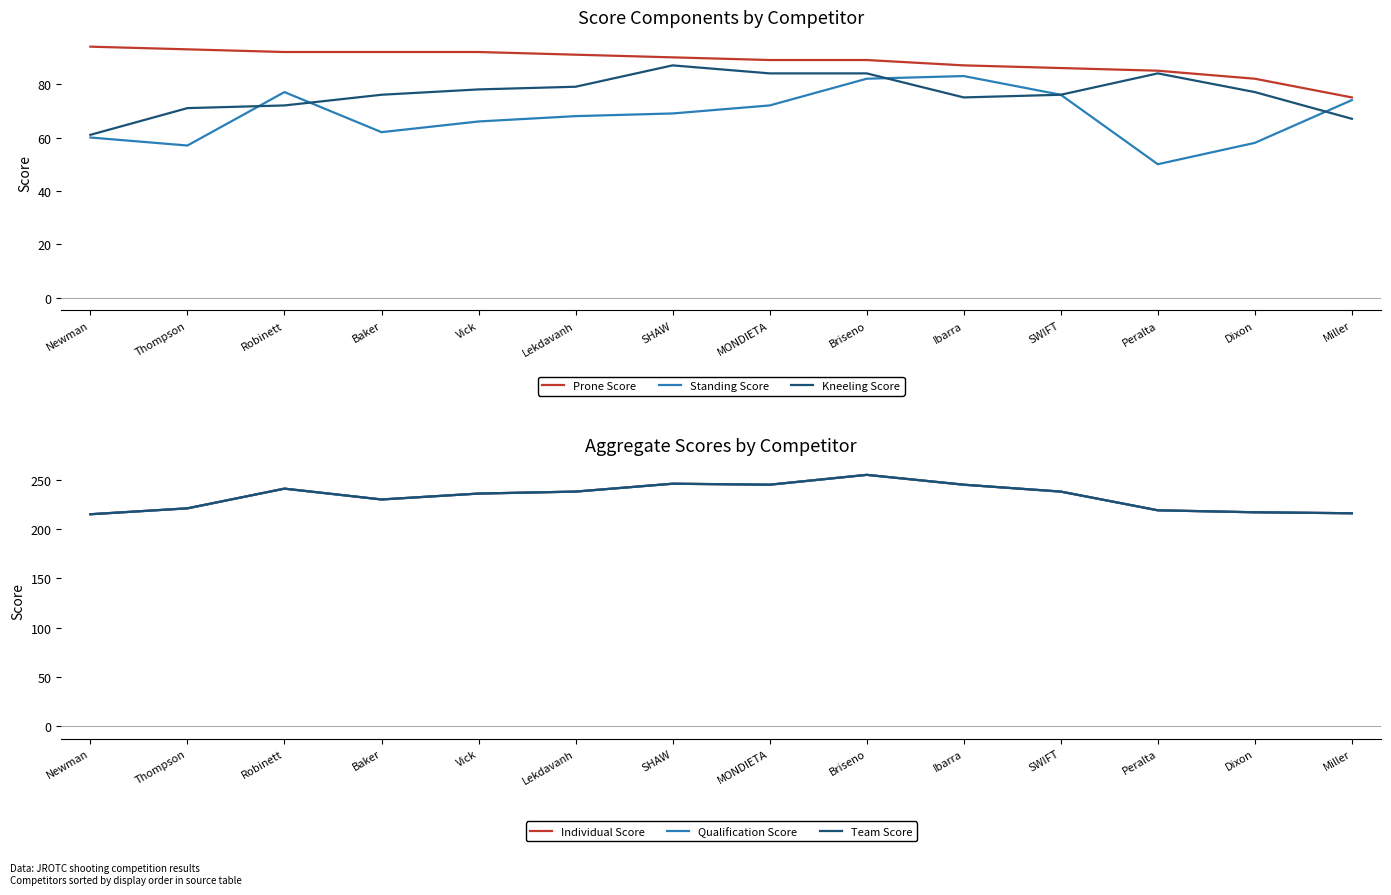

Which series changed the most between Vick and SHAW?

Individual Score